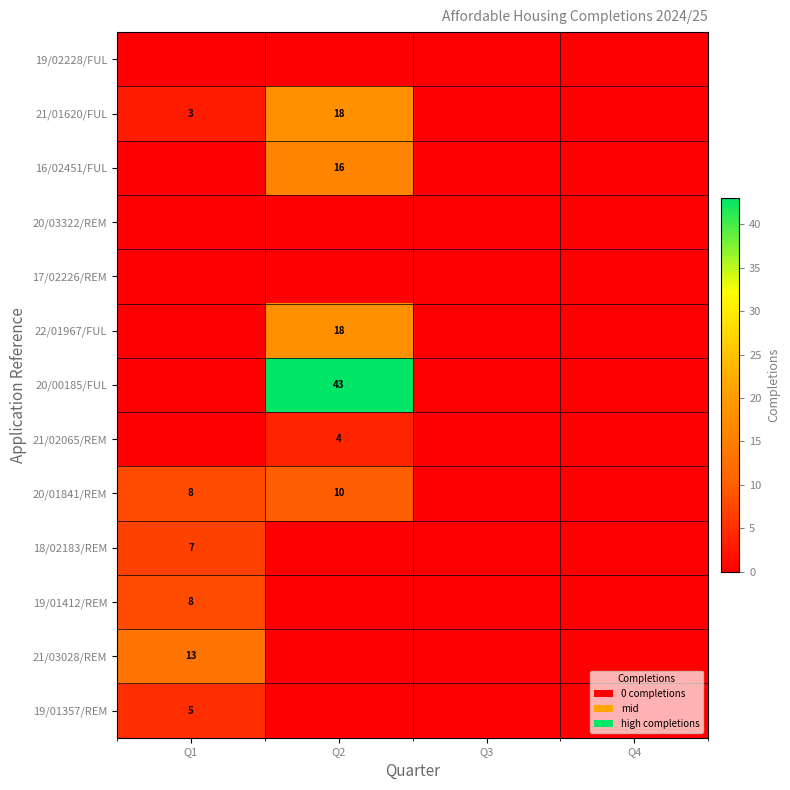

The value of 22/01967/FUL at Q2 is 11. True or false?

False